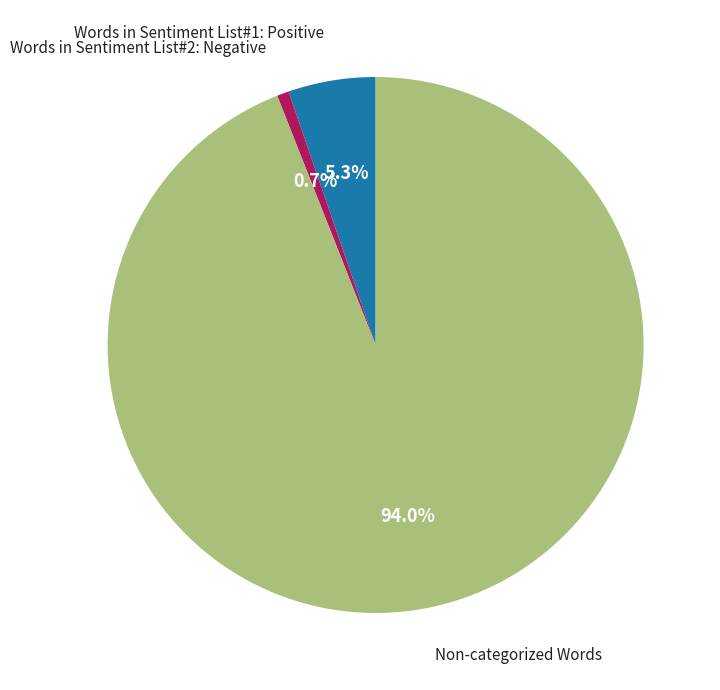

Is there a majority slice in this chart?

Yes